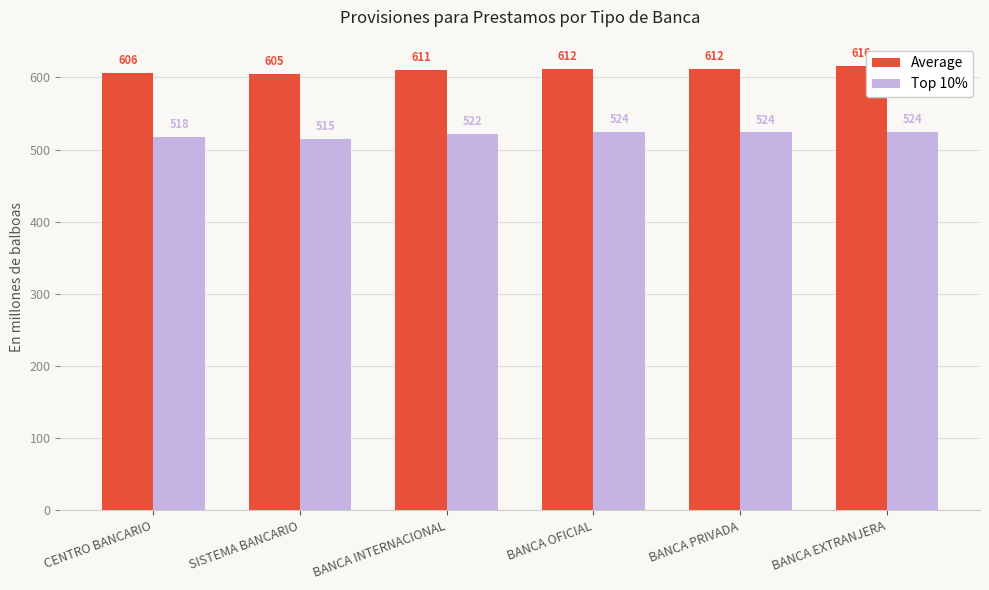

The value of Top 10% at SISTEMA BANCARIO is 243.0. True or false?

False